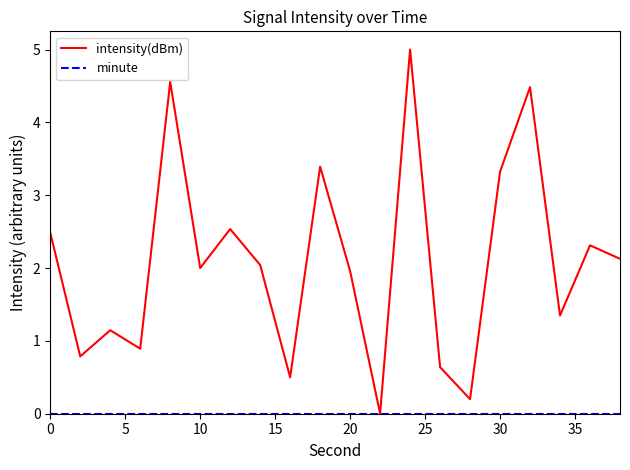

Which series has the largest total across all categories?

intensity(dBm)